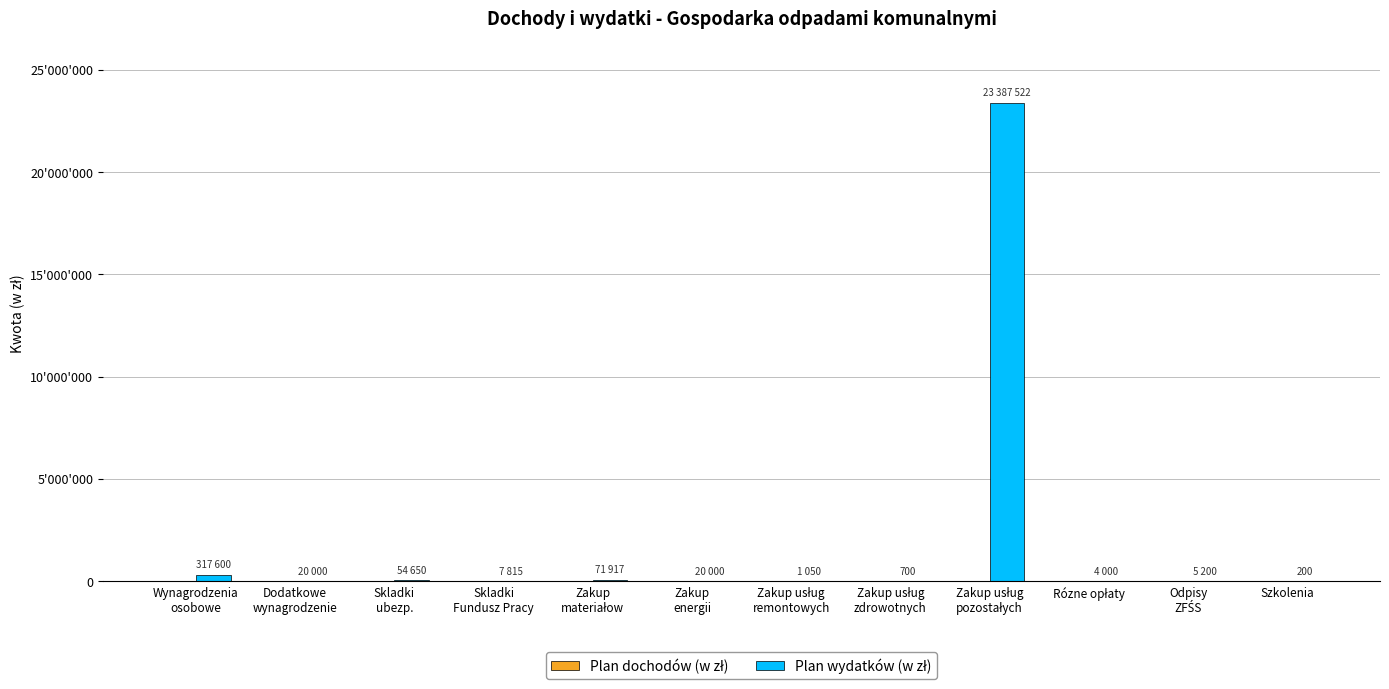

What is the maximum value shown in the chart?

23387522